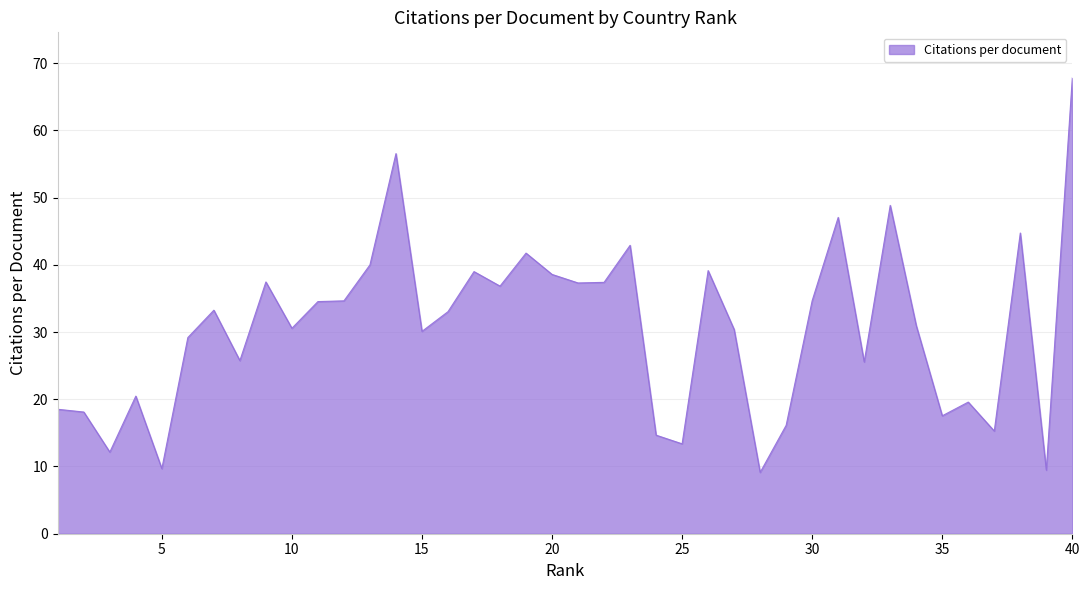

What is the greatest value displayed?

67.8